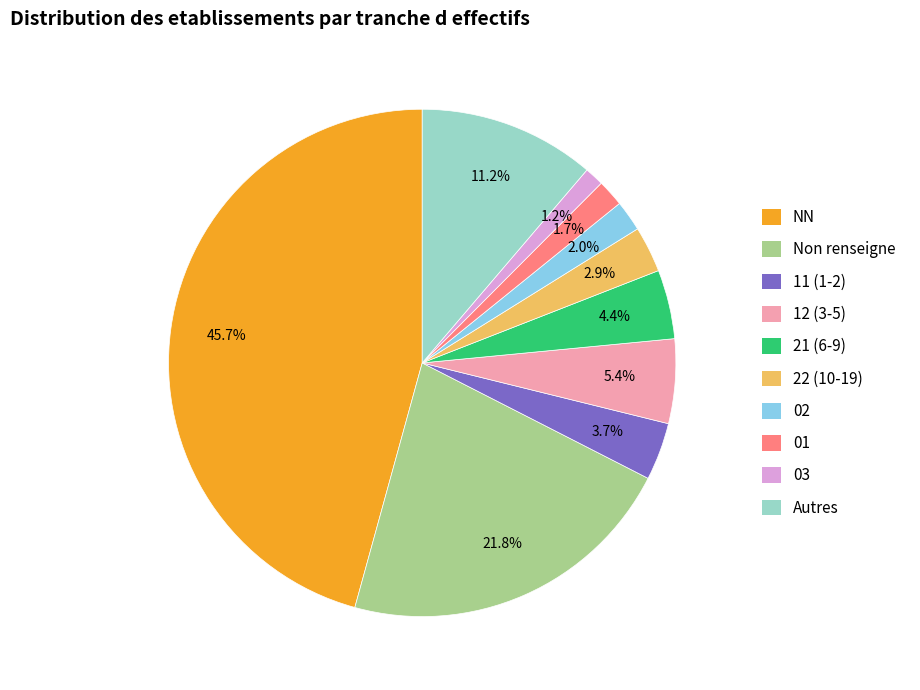

How much of the chart is everything except 12 (3-5)?

94.6%